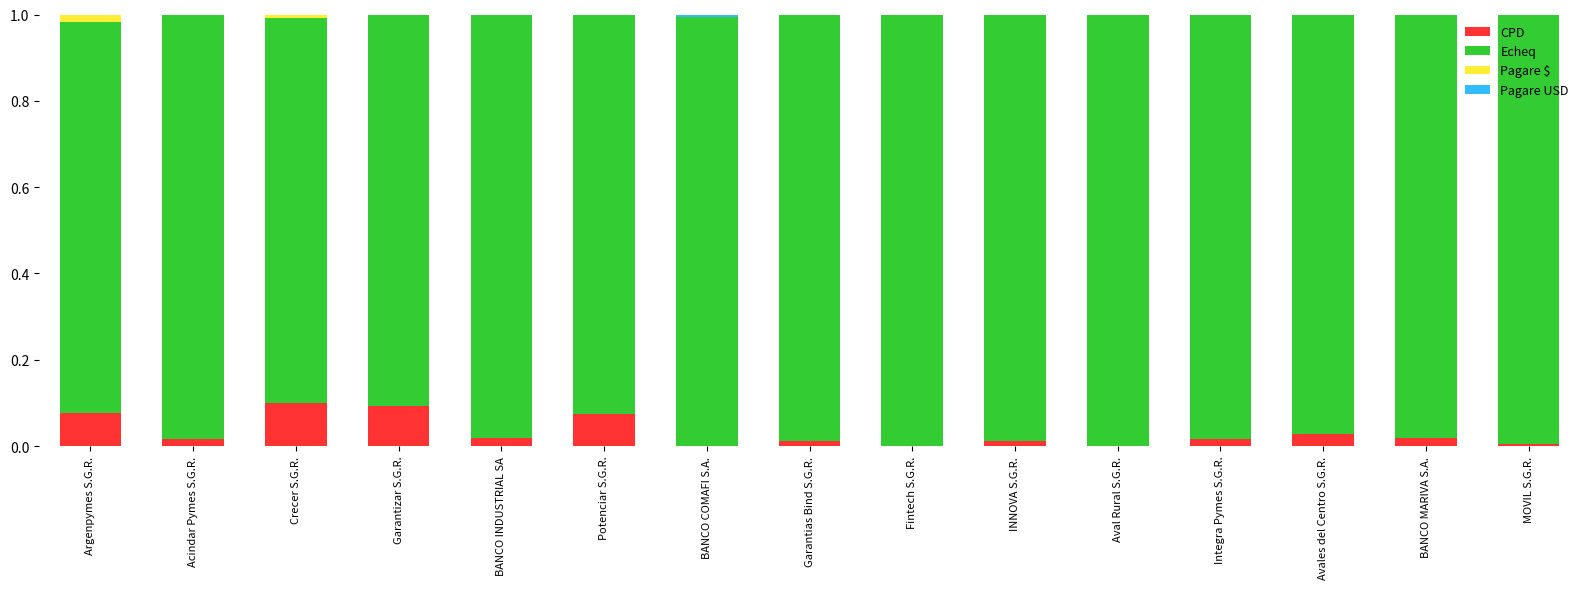

True or false: CPD has a value of 0.0 at Avales del Centro S.G.R..

True